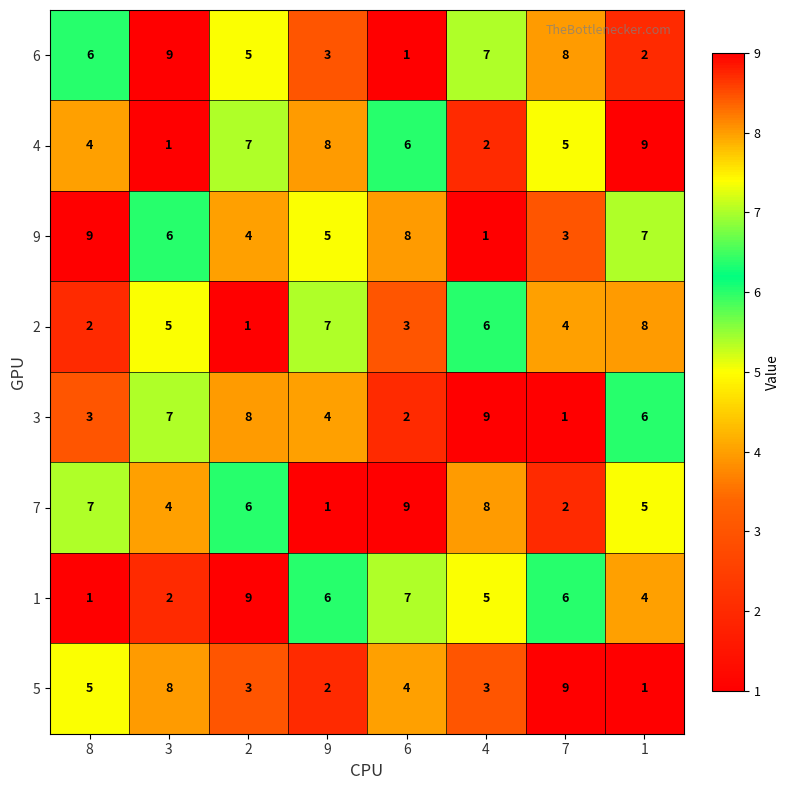

What is the average value of the 6 series?

5